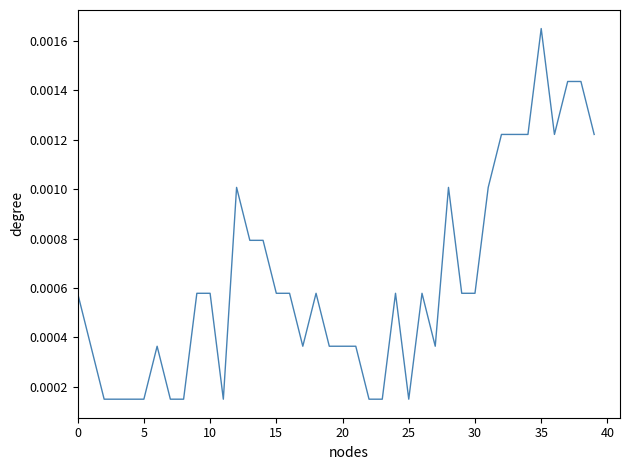

At which category does the chart reach its peak across all series?

35